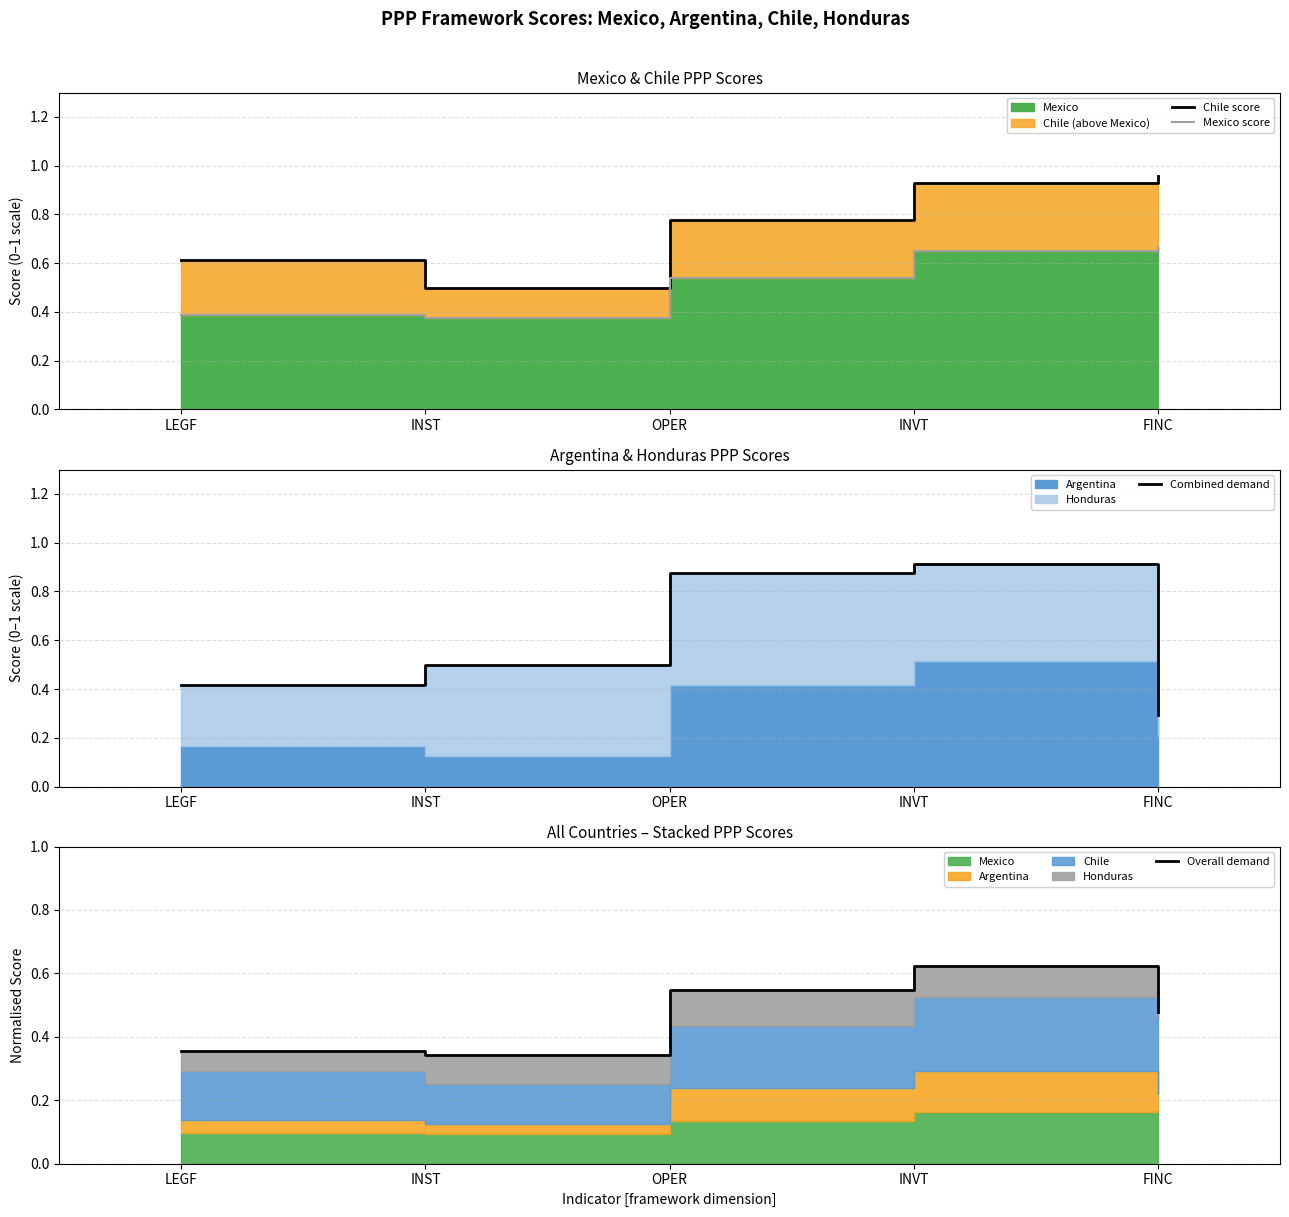

What is the minimum value shown in the chart?

0.3